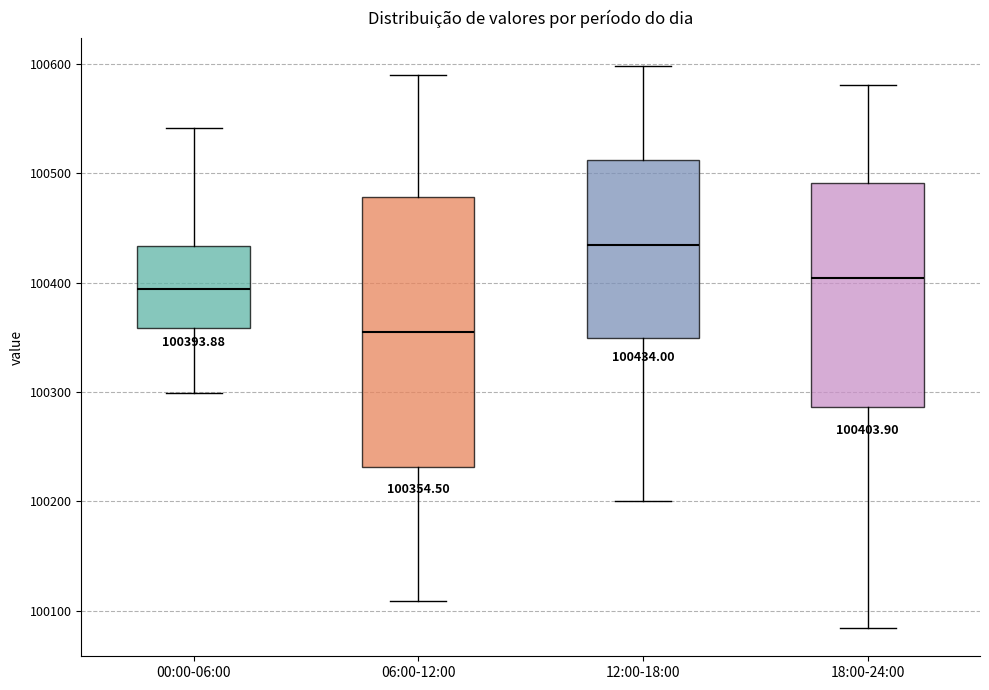

Comparing the boxes themselves (not the whiskers), which one is the tallest?

06:00-12:00